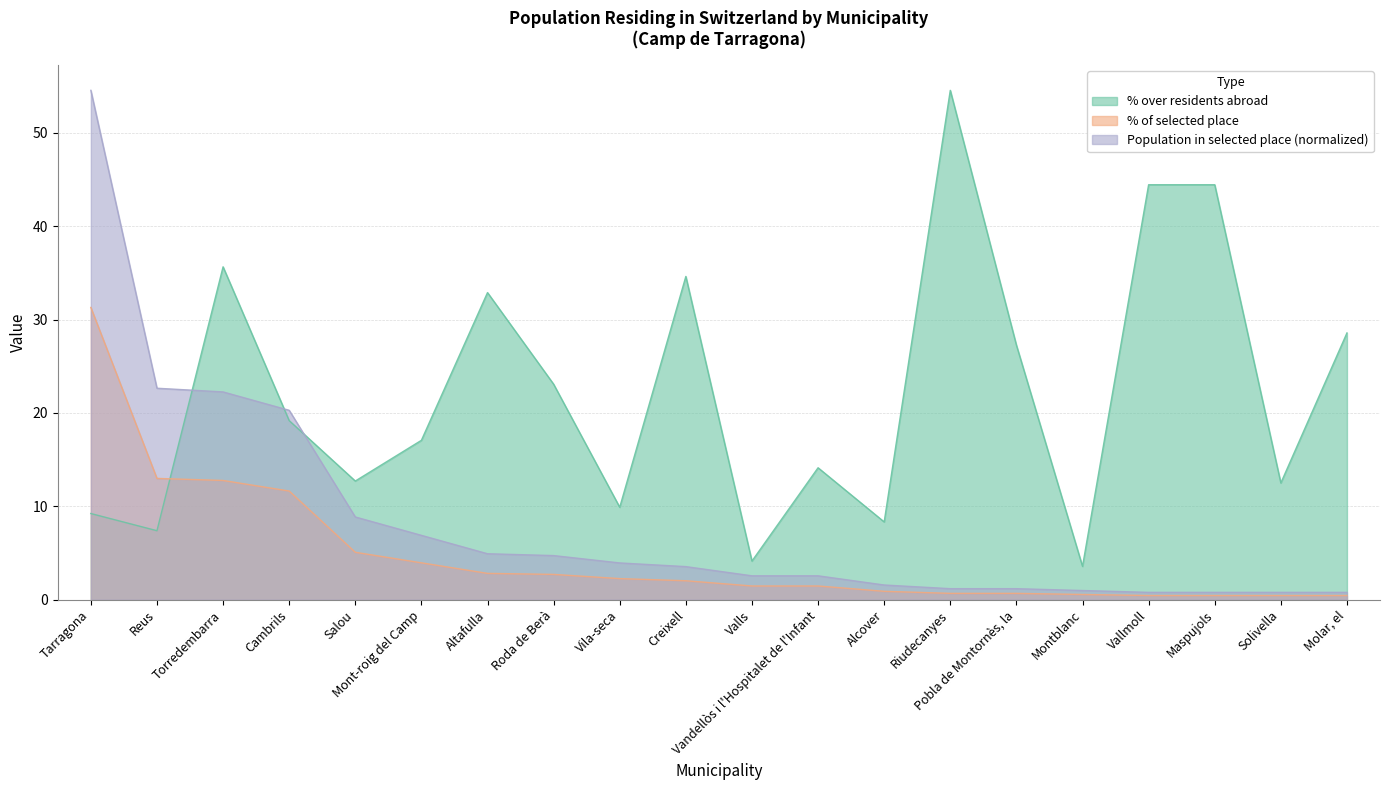

What is the maximum value shown in the chart?

54.5